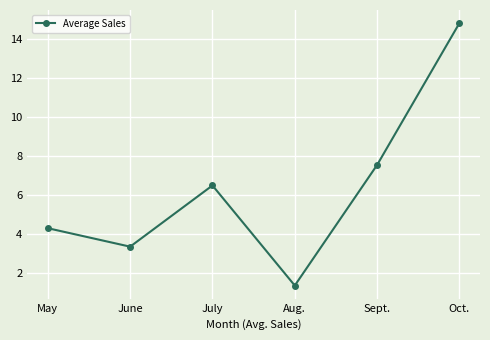

What position from the left is May?

1